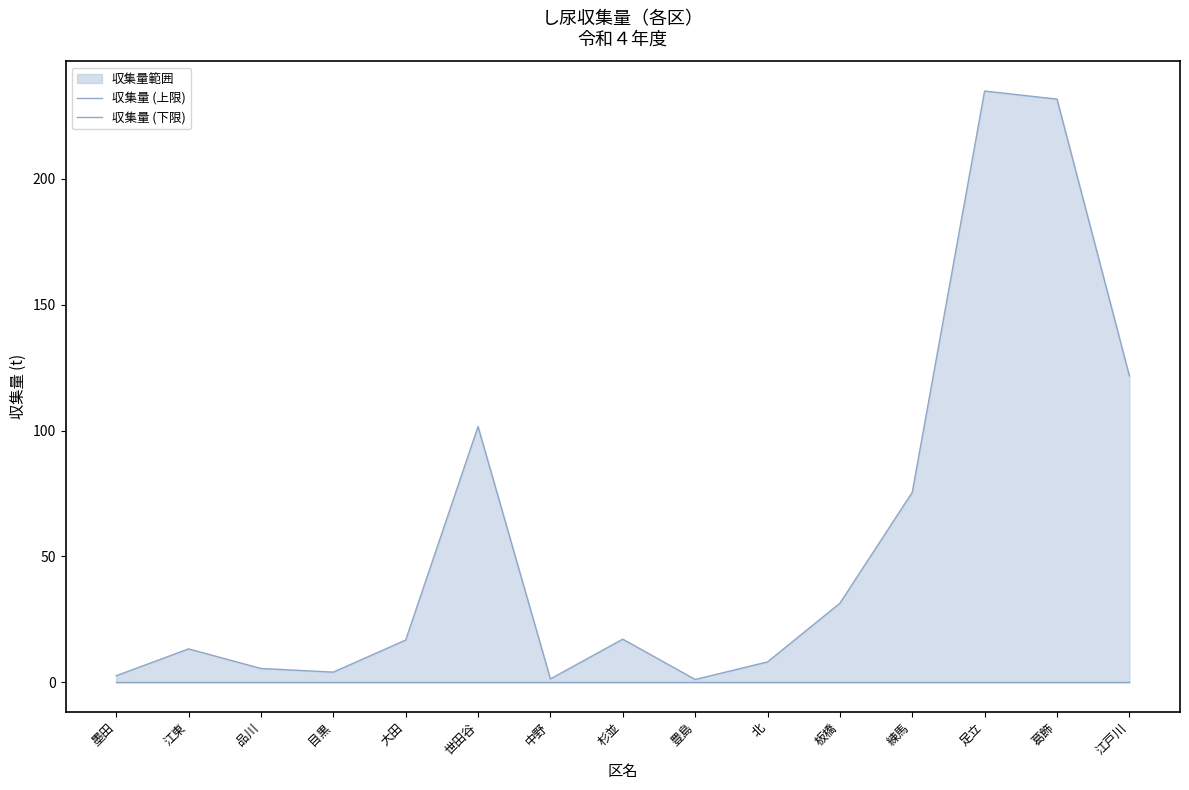

Where is the first local maximum for 収集量 (上限)?

江東